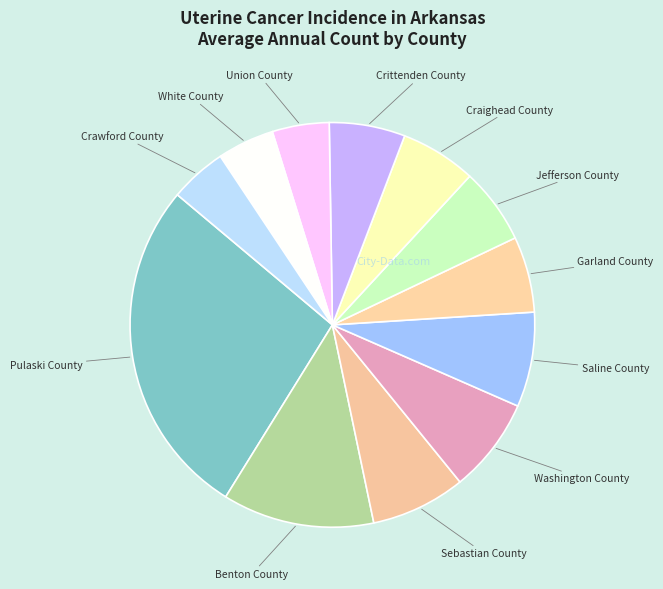

What is the largest slice in the pie chart?

Pulaski County